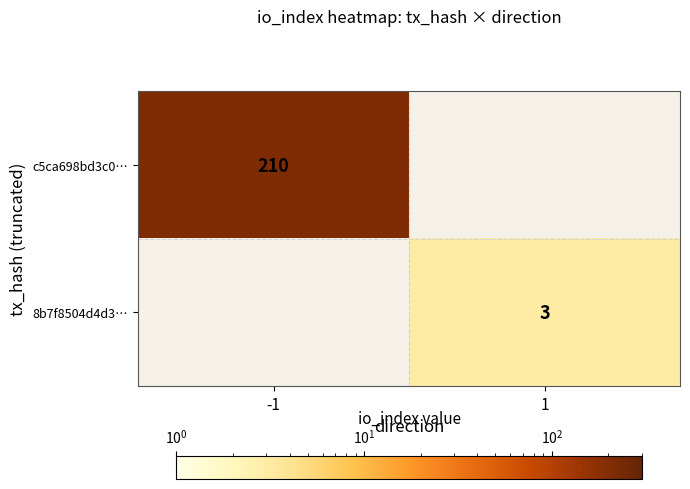

The value of c5ca698bd3c0… at -1 is 123. True or false?

False